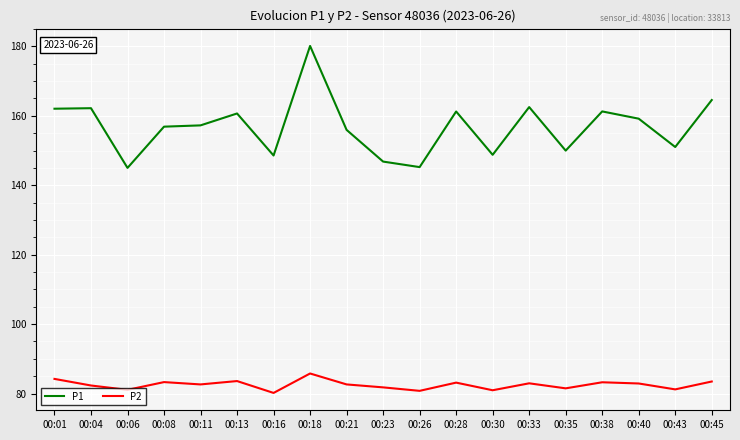

Rank the series by their maximum value, from highest to lowest.

P1, P2